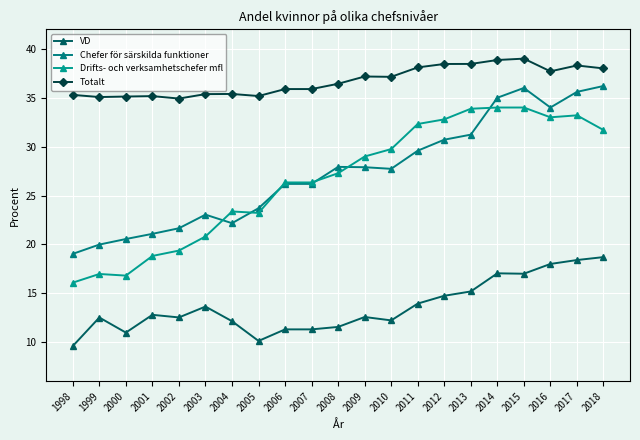

What is the value of the Drifts- och verksamhetschefer mfl point at the 21st from the left?

31.7